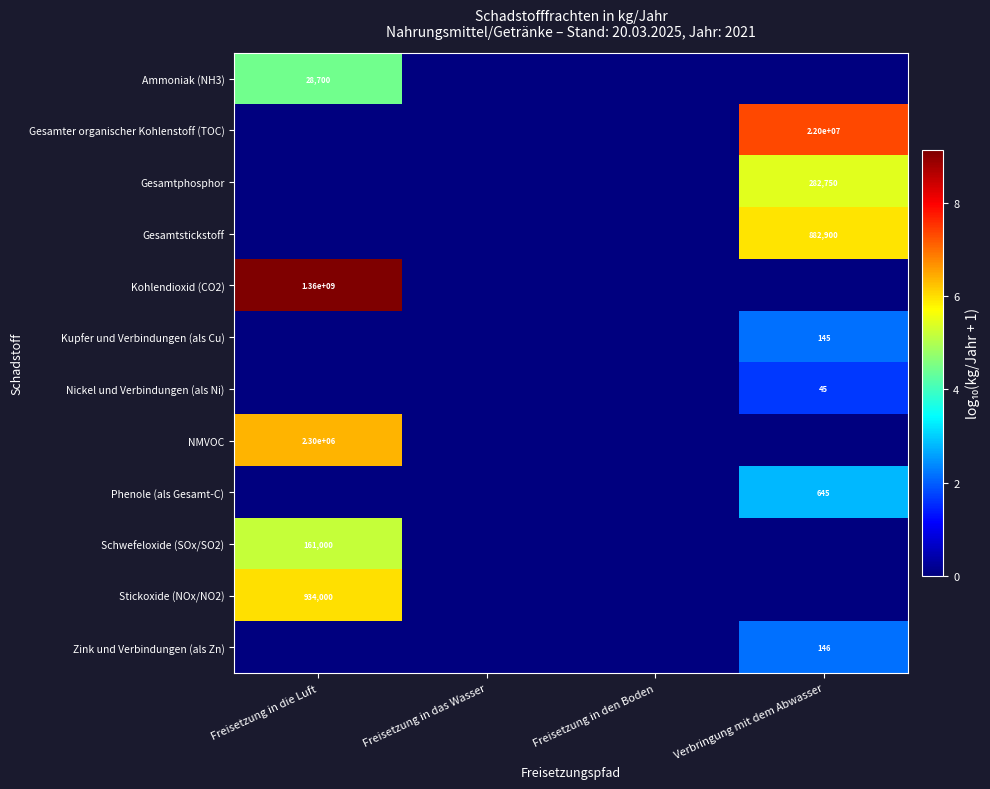

The Kohlendioxid (CO2) series shows 1360000000 at Freisetzung in die Luft. True or false?

True